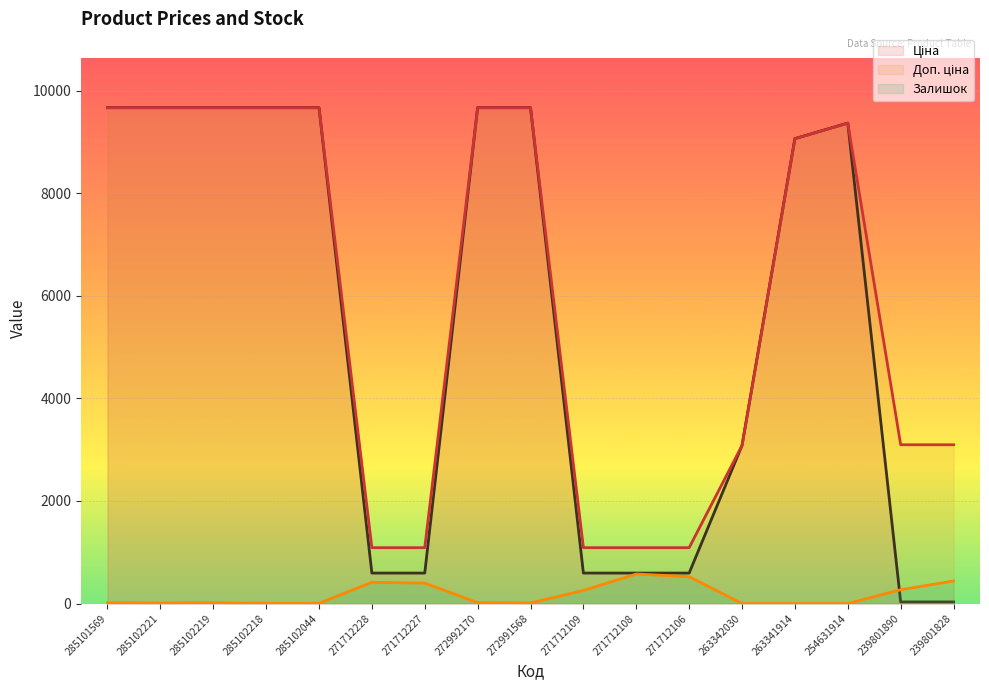

True or false: Доп. ціна (line) and Ціна (line) cross at least once.

False